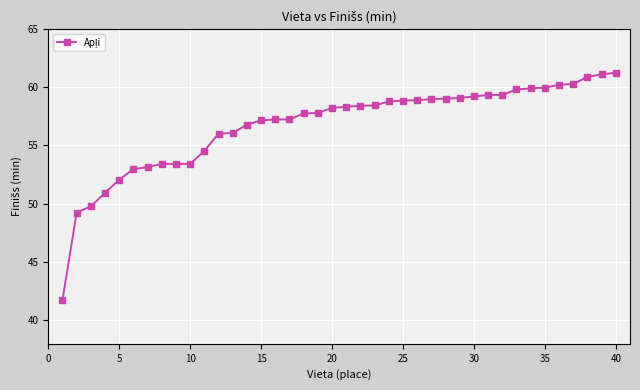

What is the average value?

56.7